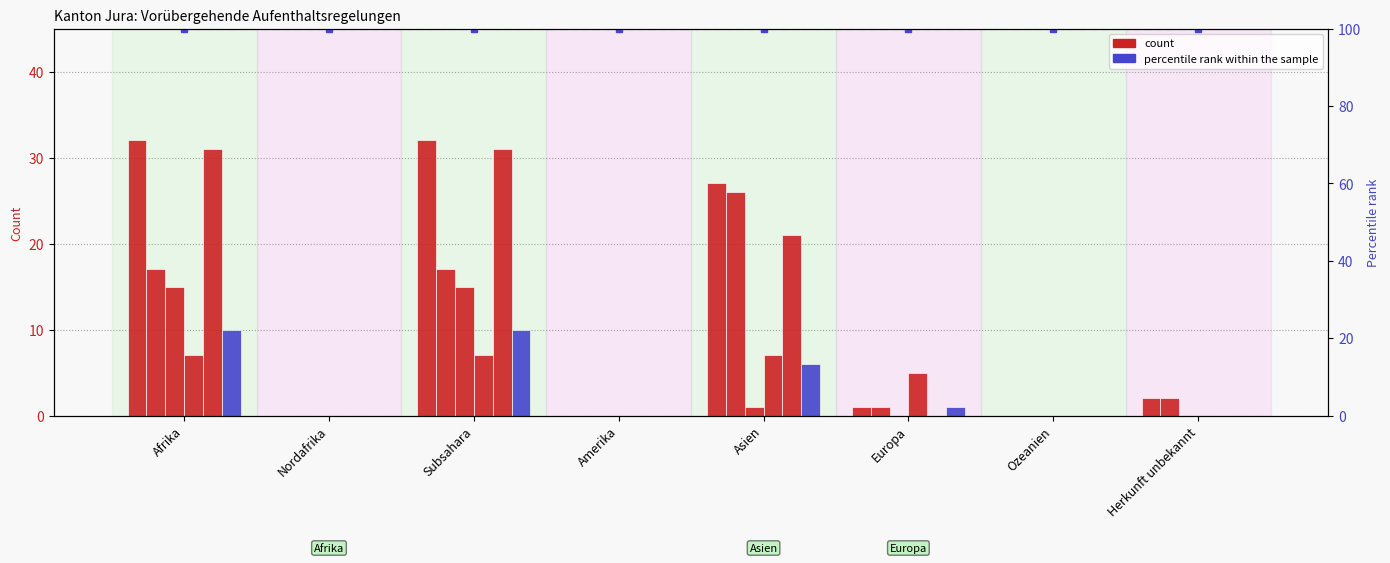

What is the difference between the Beendigungen Total (col_4) values at Subsahara and Nordafrika?

7